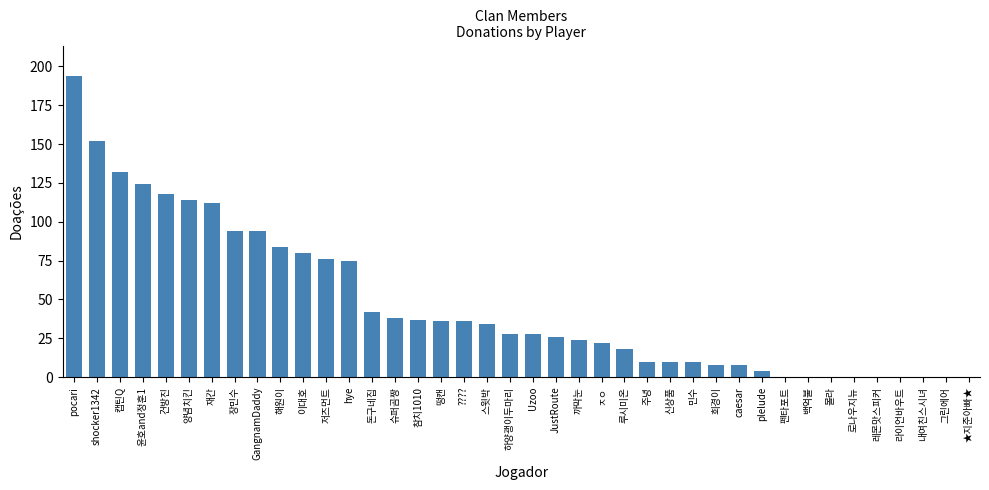

Which has a higher value, 신상품 or 저즈먼트?

저즈먼트